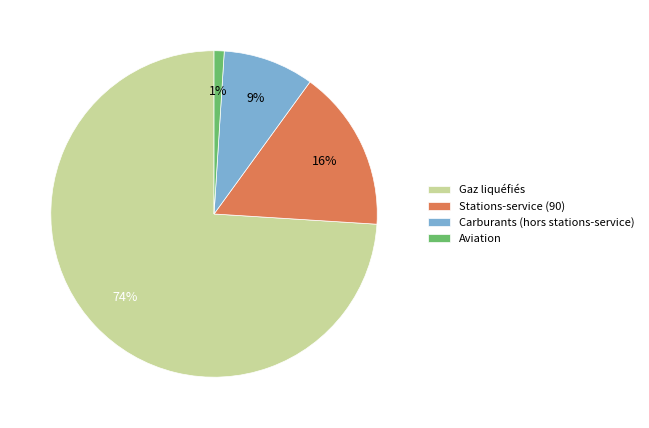

Rank the categories by value from highest to lowest.

Gaz liquéfiés, Stations-service (90), Carburants (hors stations-service), Aviation